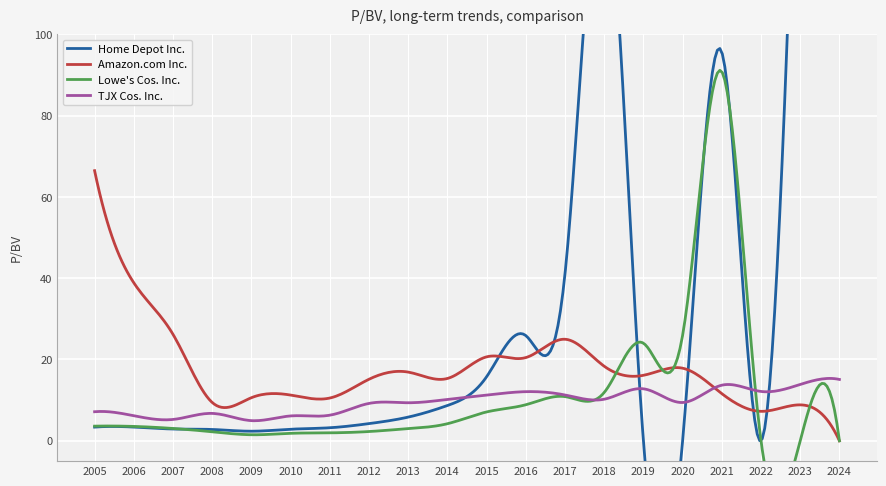

What is the spread (max minus min) of values at 2007?

23.3